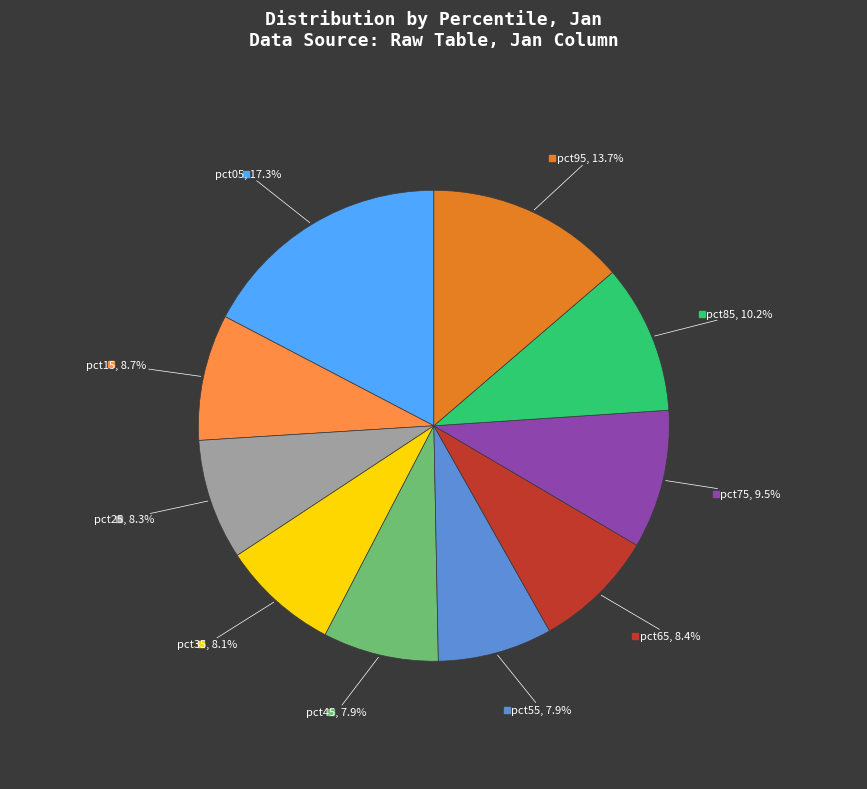

Is there a majority slice in this chart?

No